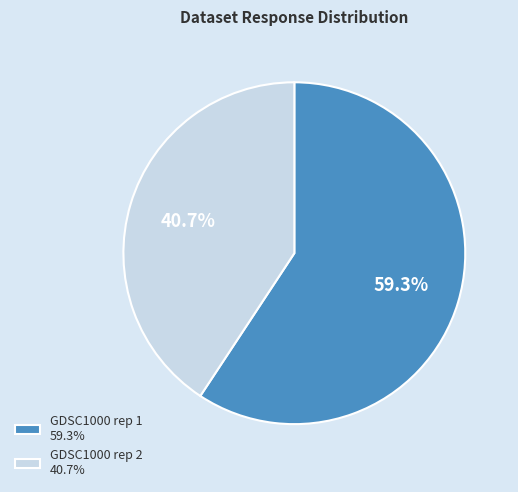

Combined, do GDSC1000 rep 1 59.3% and GDSC1000 rep 2 40.7% account for over 50%?

Yes